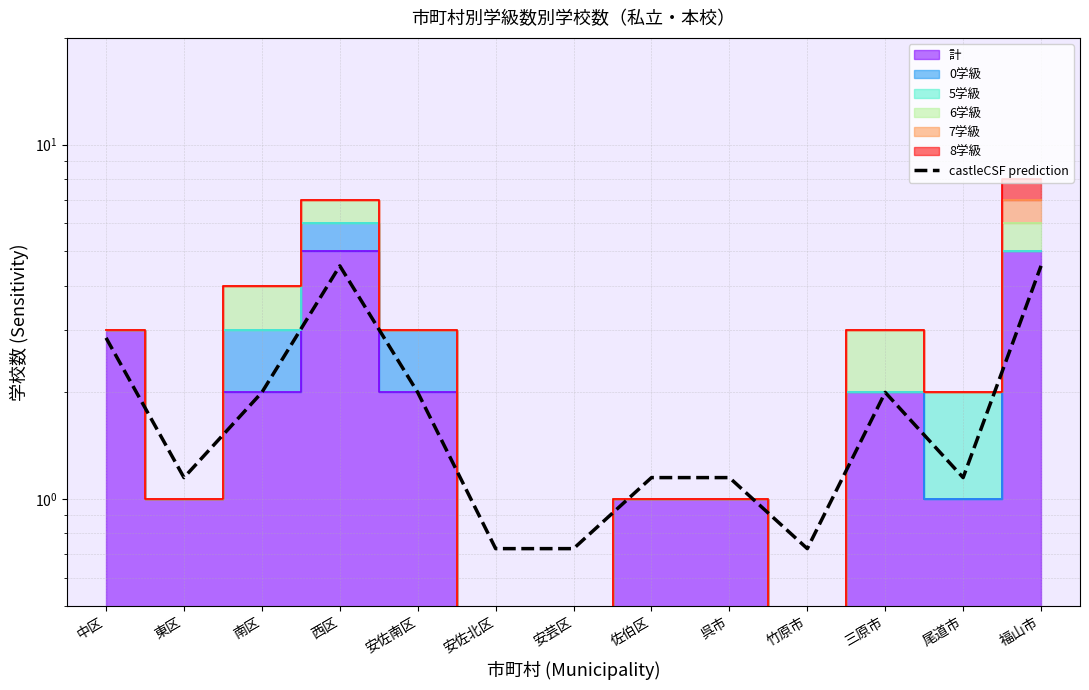

What is the change in value from 三原市 to 尾道市?

-0.9